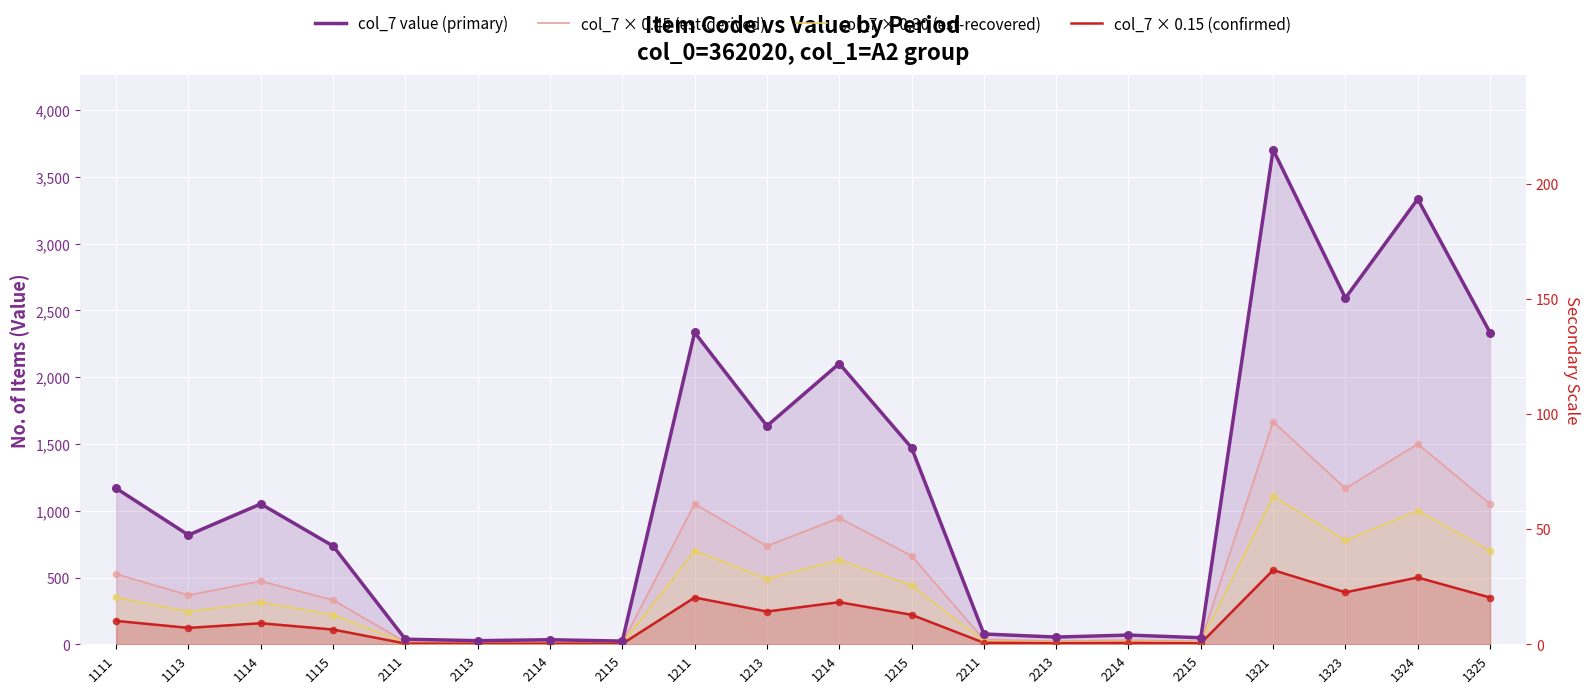

Which series has the largest total across all categories?

col_7 value (primary)